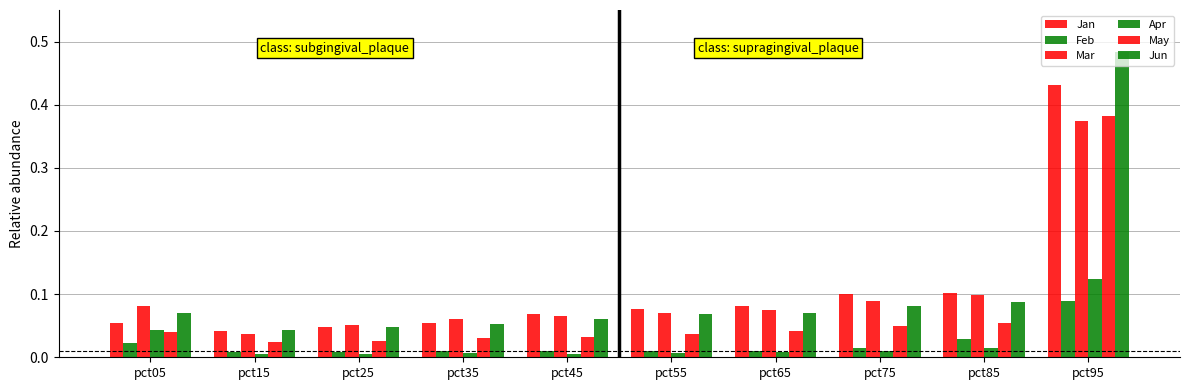

The Jun series shows 0.0 at pct25. True or false?

True